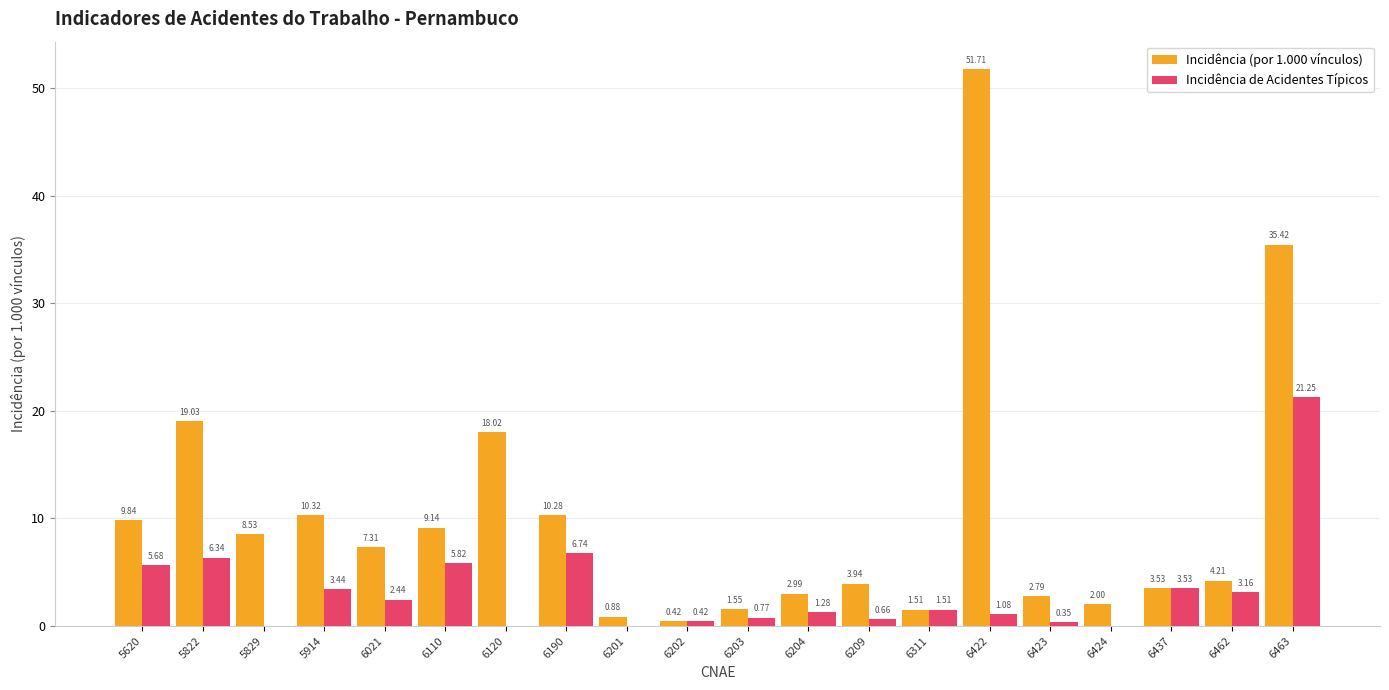

What is the sum of all Incidência (por 1.000 vínculos) values?

203.4